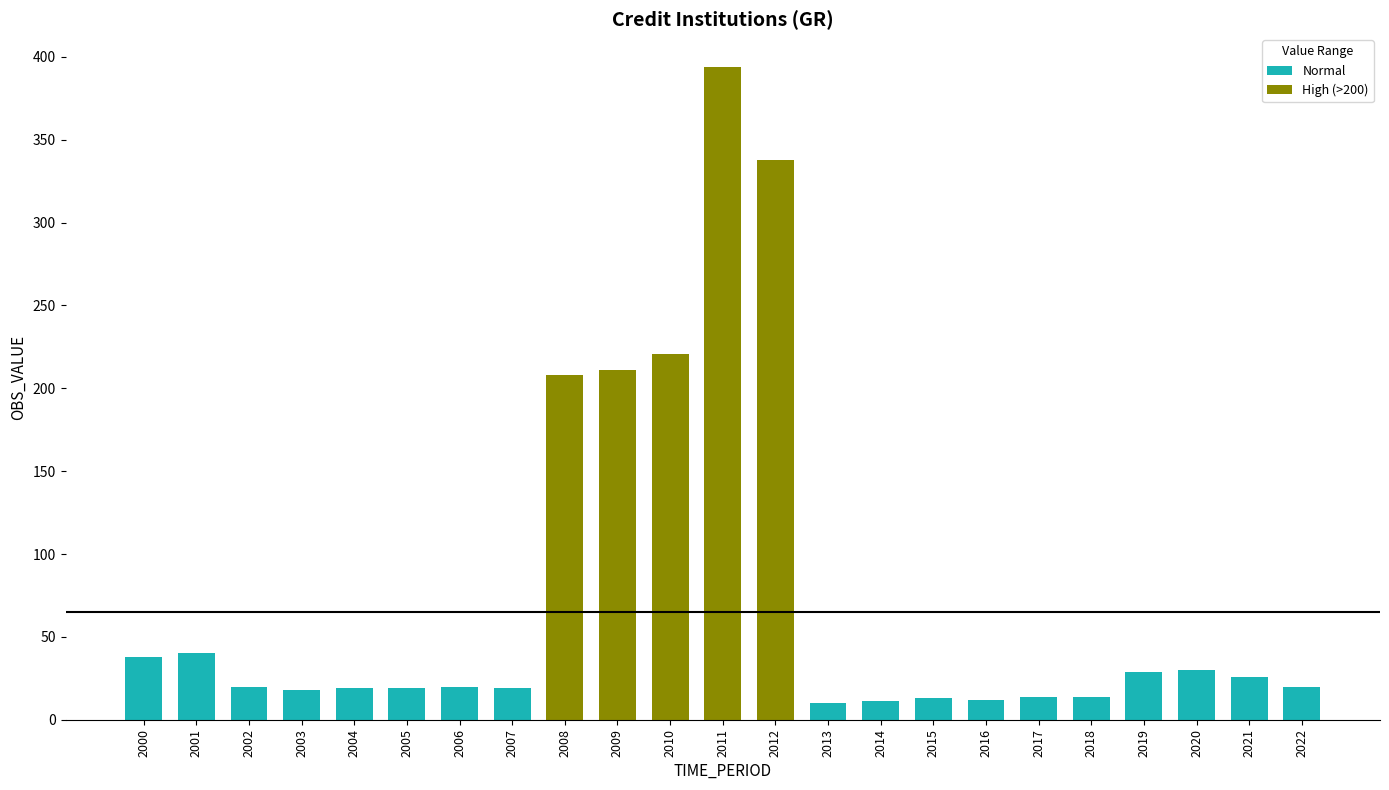

Rank the categories by value from highest to lowest.

2011, 2012, 2010, 2009, 2008, 2001, 2000, 2020, 2019, 2021, 2002, 2006, 2022, 2004, 2005, 2007, 2003, 2017, 2018, 2015, 2016, 2014, 2013